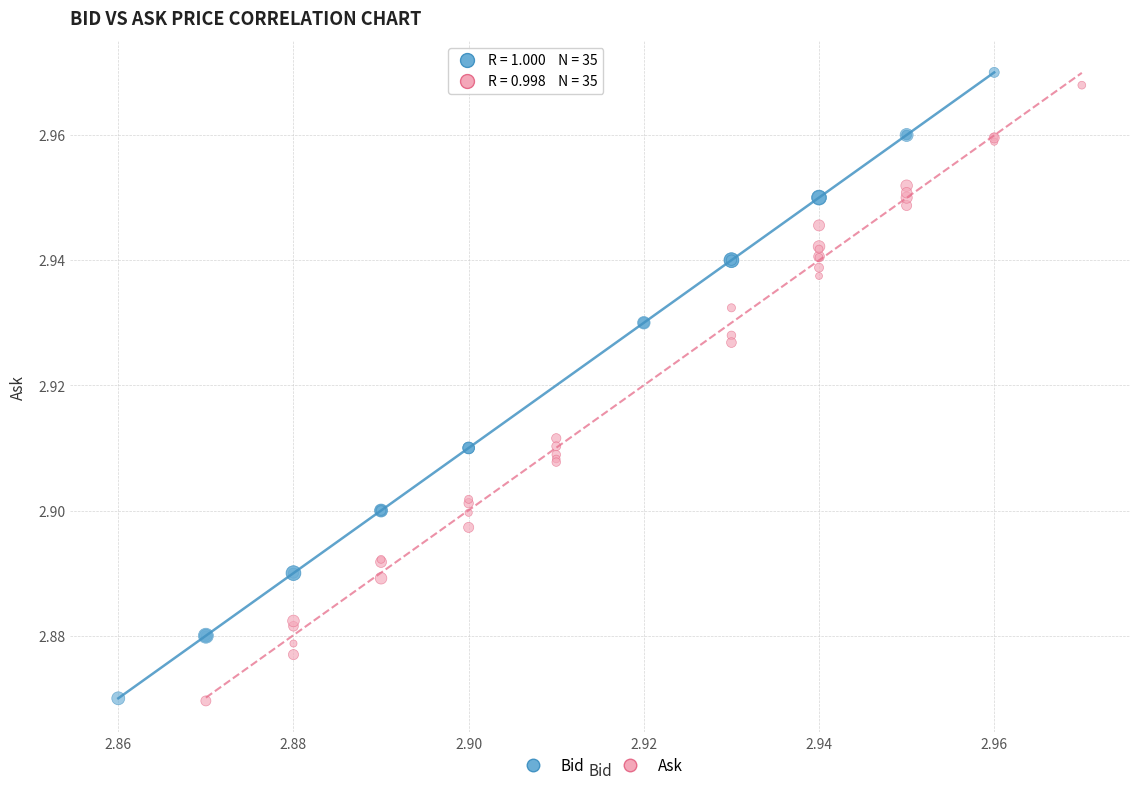

What are all the series names shown in the legend?

Bid, Ask